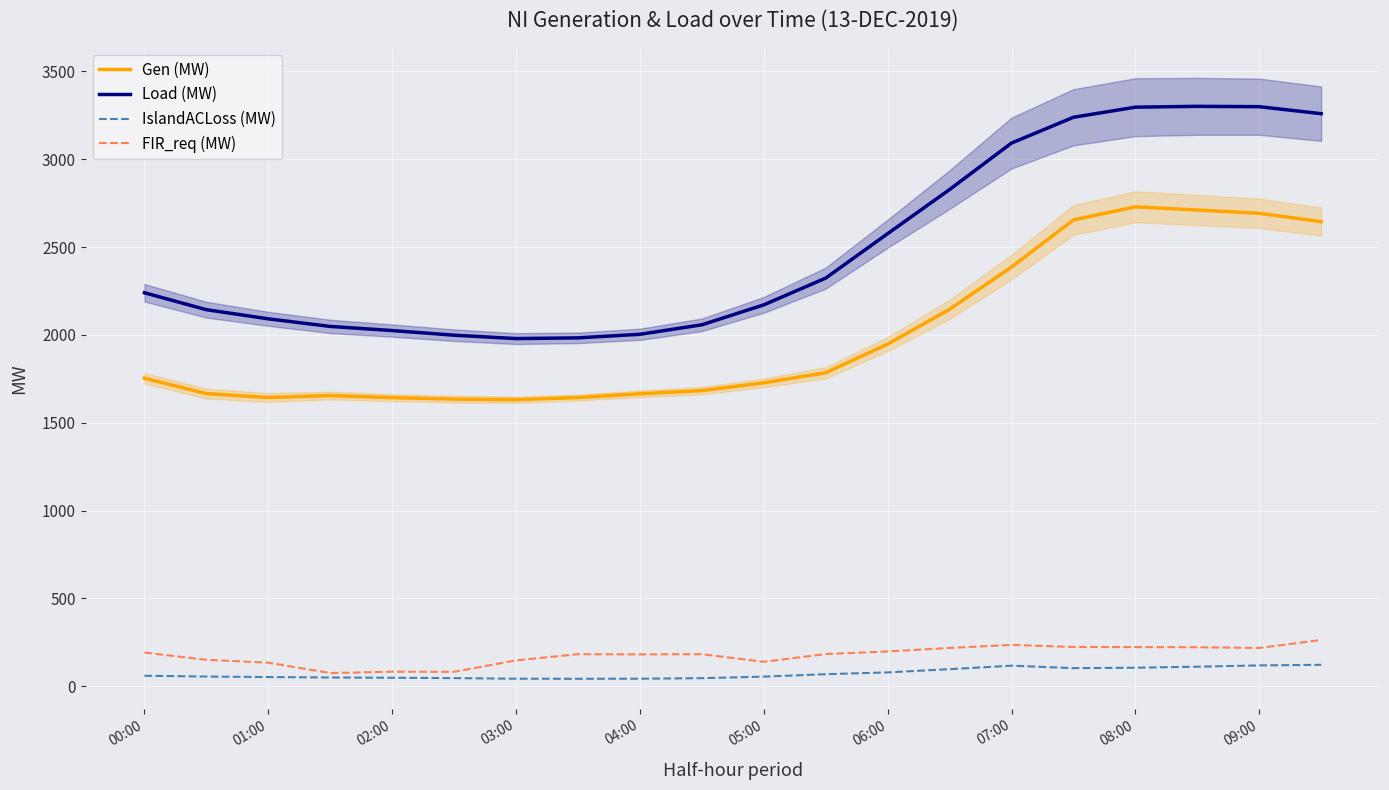

What is the highest value of the Gen (MW) series?

2728.9